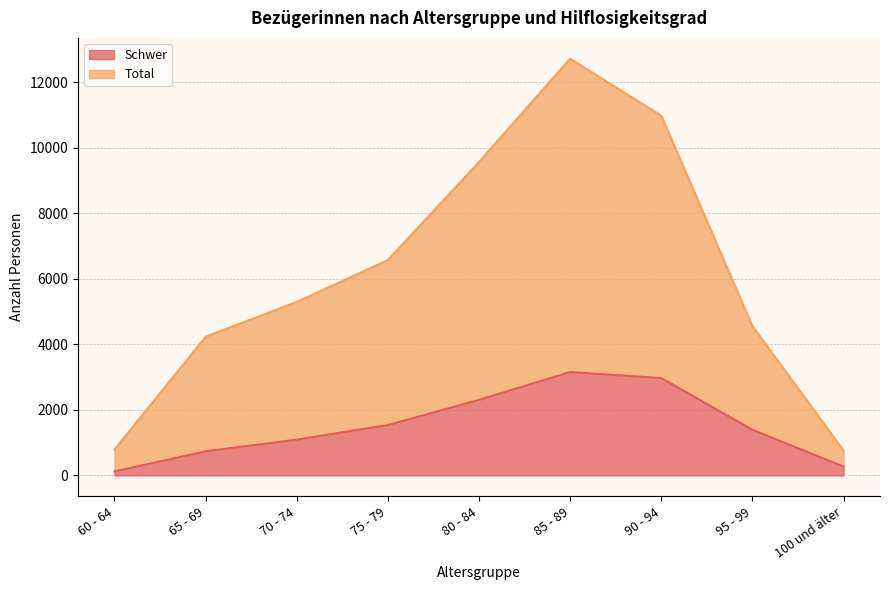

The Schwer series shows 269 at 100 und älter. True or false?

True